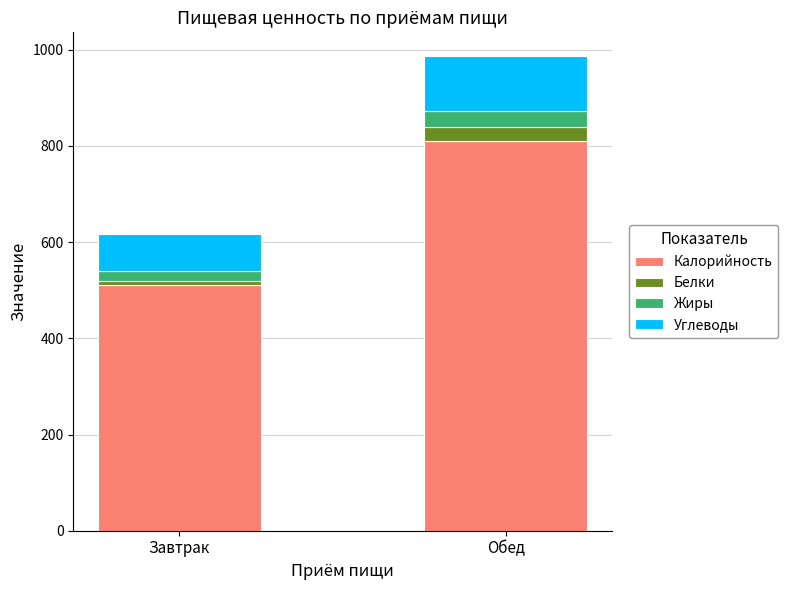

Does the chart contain stacked bars?

Yes